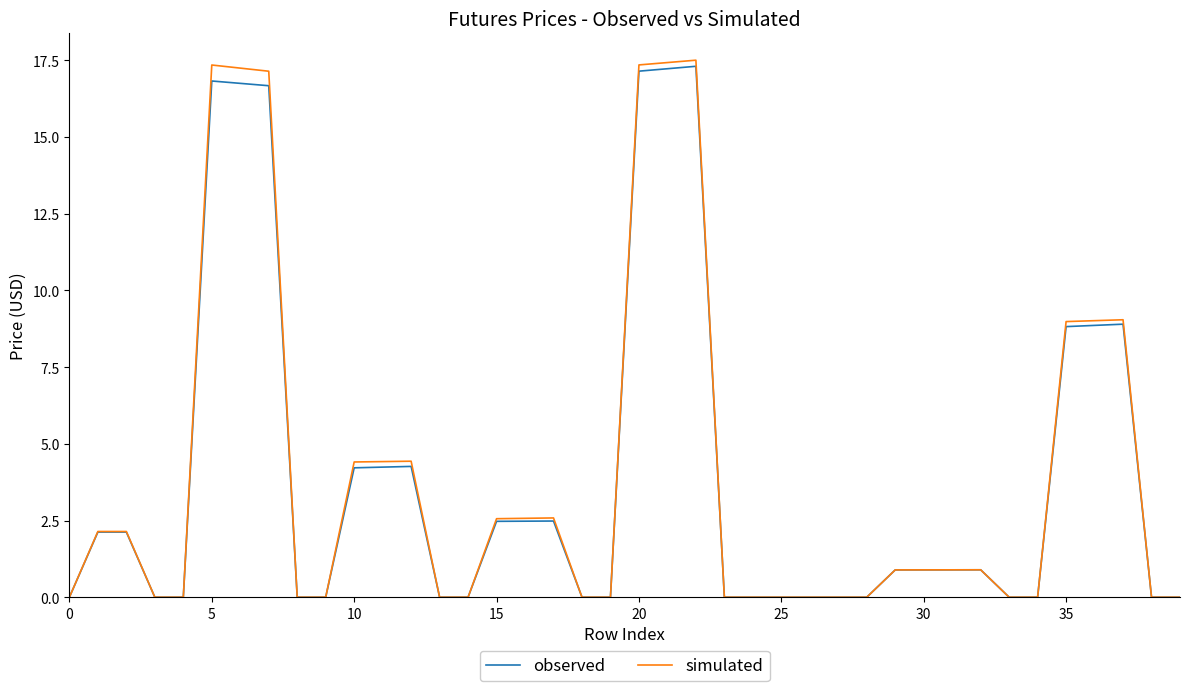

Which series has the widest spread of values?

simulated